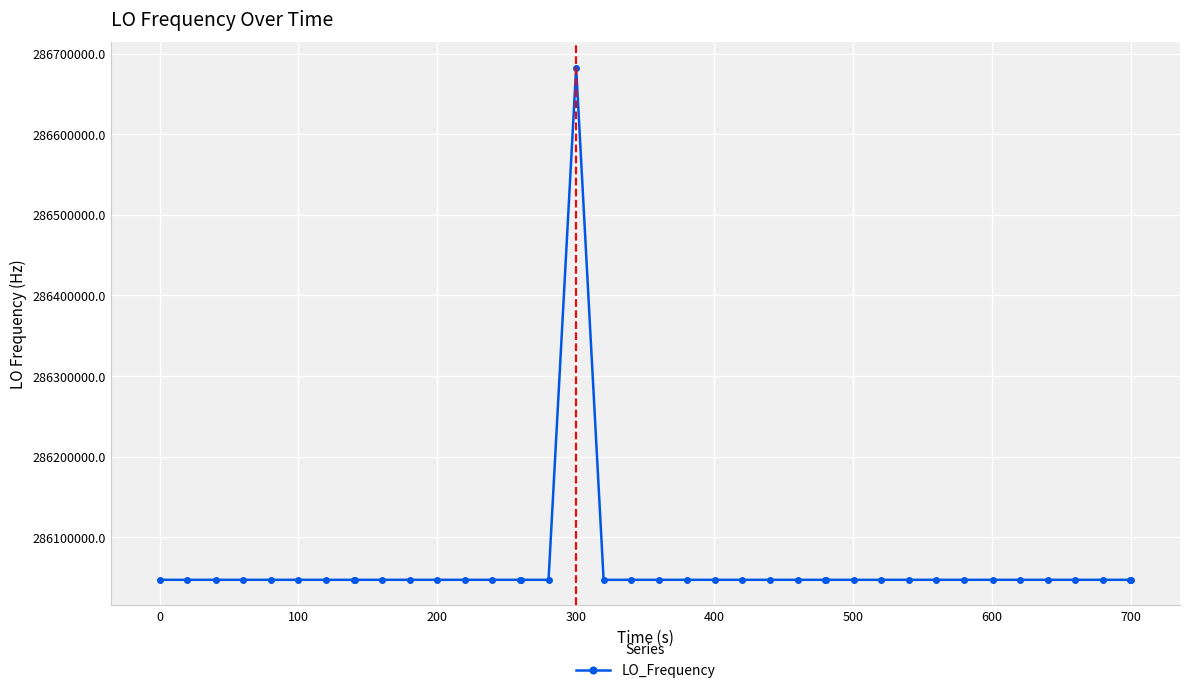

What is the average value?

286062893.7